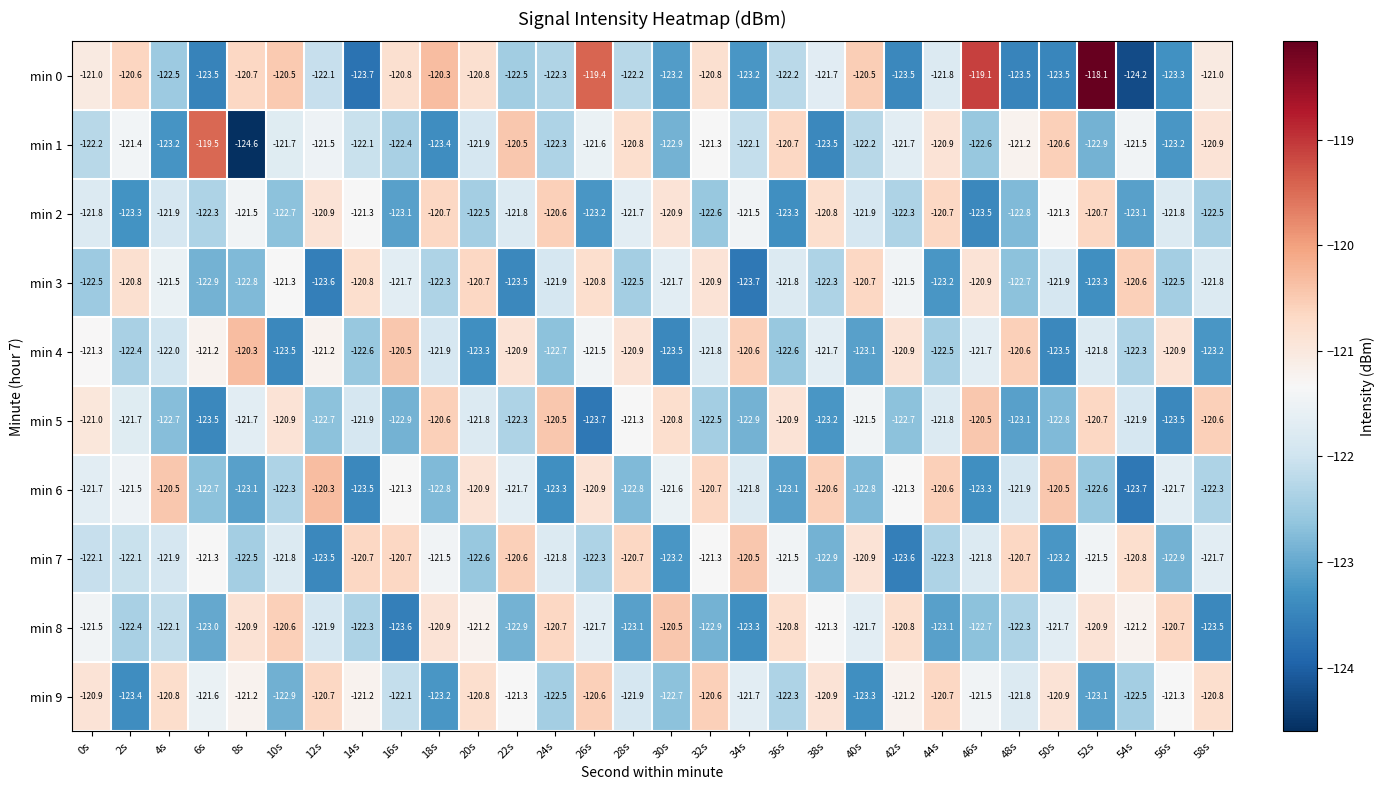

At 16s, list the series in order from smallest to largest.

min 8, min 2, min 5, min 1, min 9, min 3, min 6, min 0, min 7, min 4